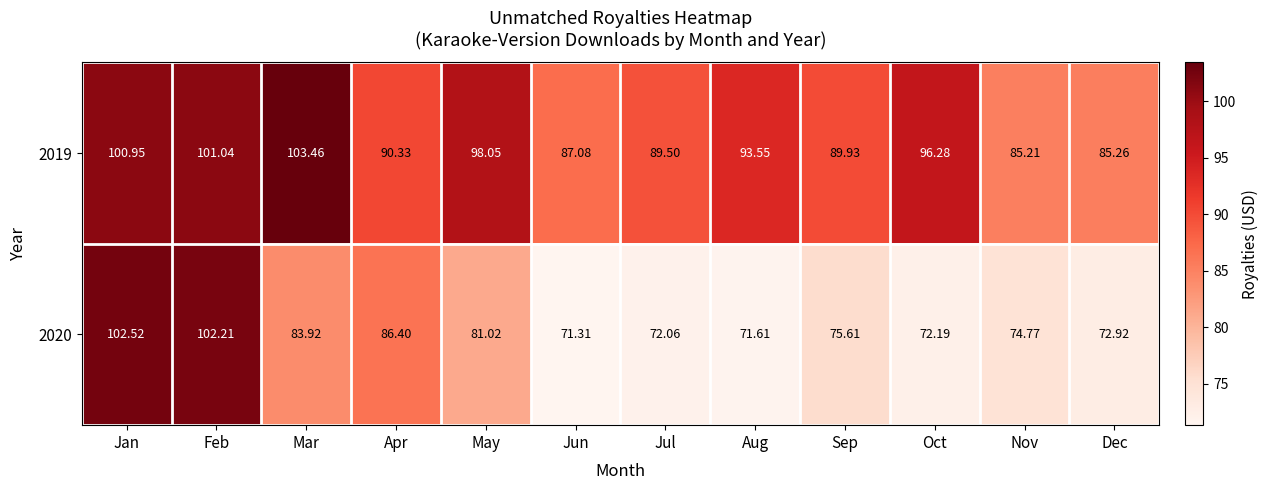

Which category has the highest value across all series?

Mar